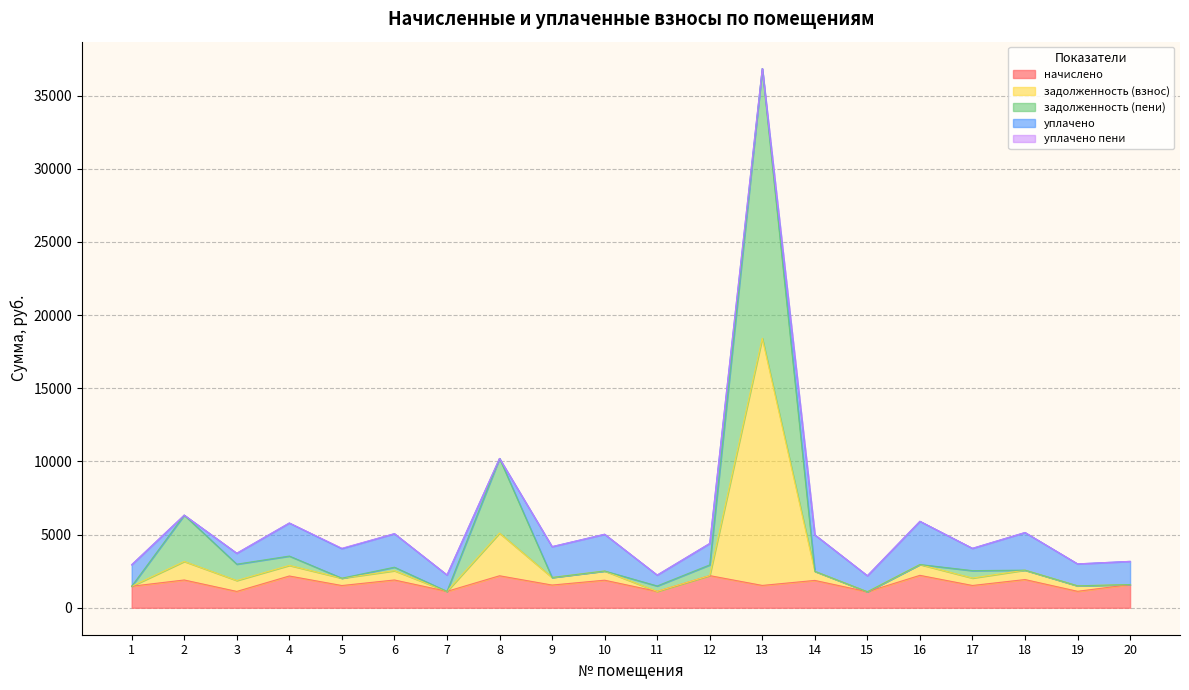

Does the chart have visible grid lines?

Yes